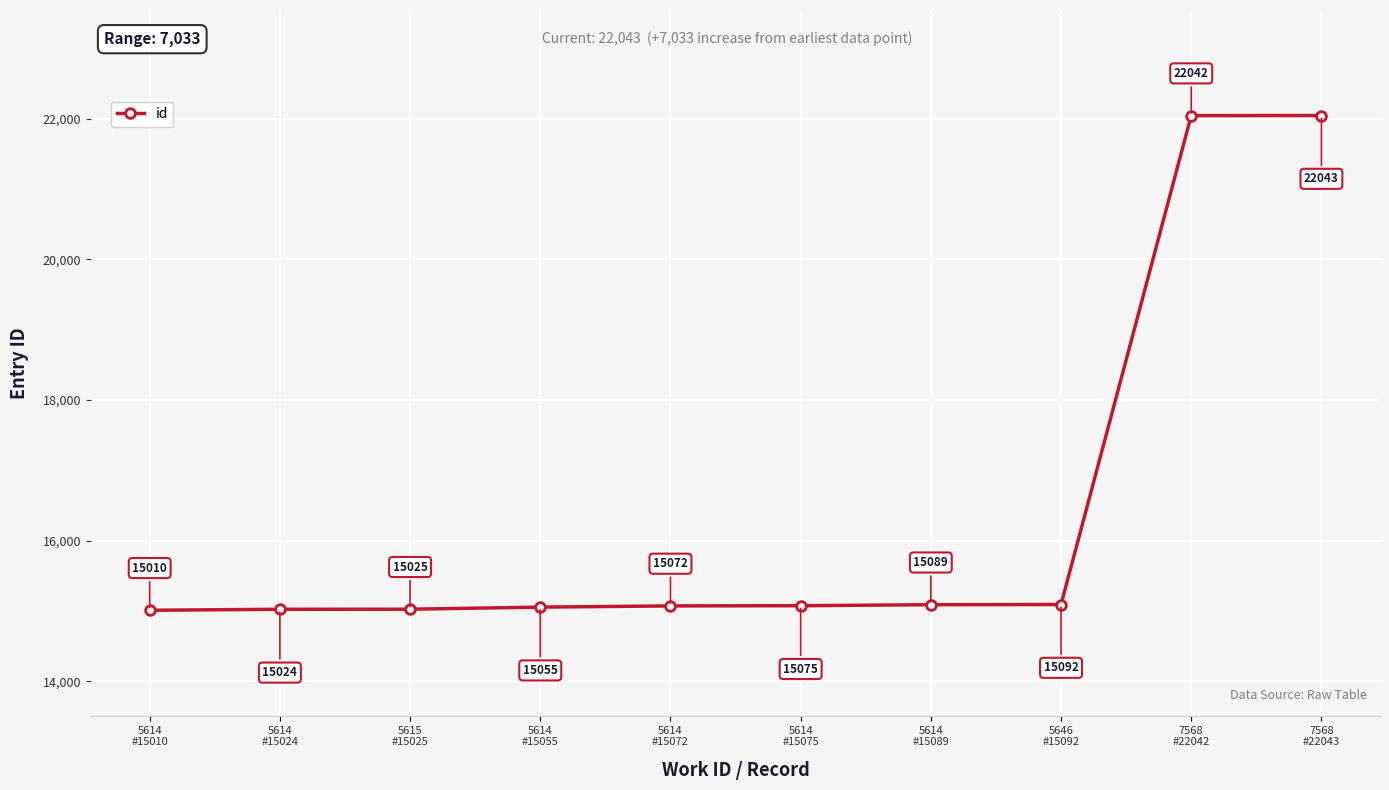

What is the average value?

16453